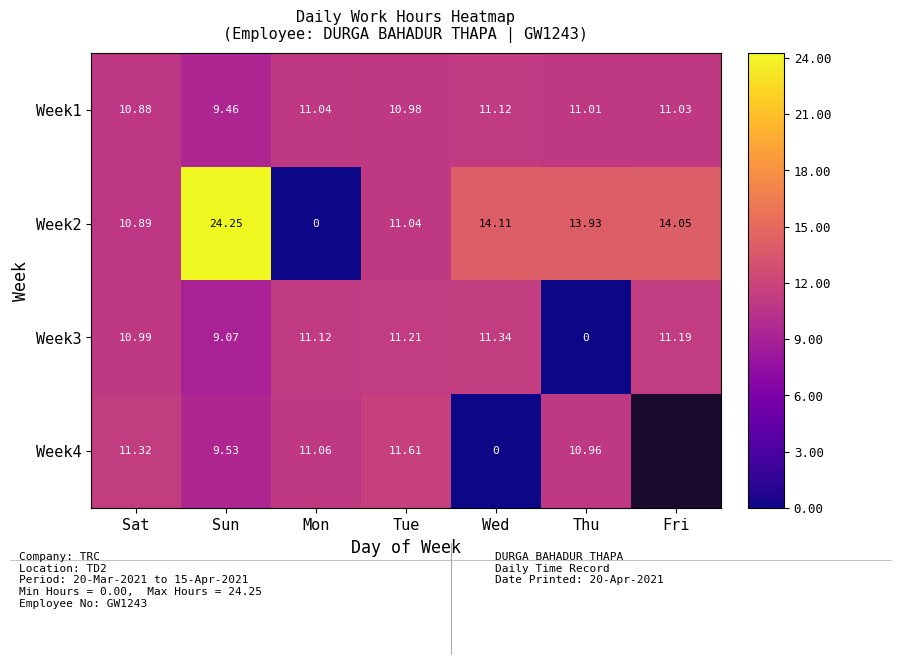

What value does the Week1 series have at Fri?

11.0